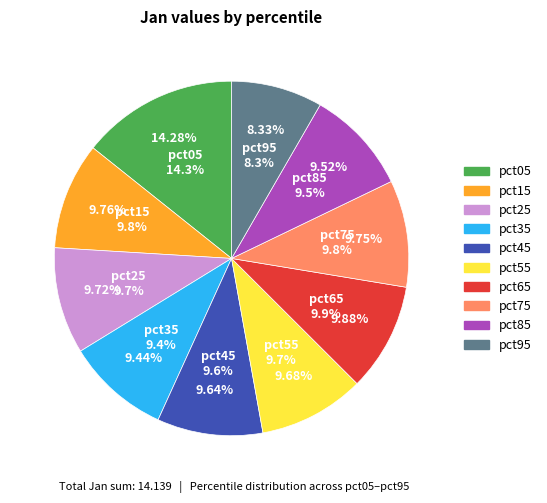

Is it true that pct45 is 1% of the pie?

False